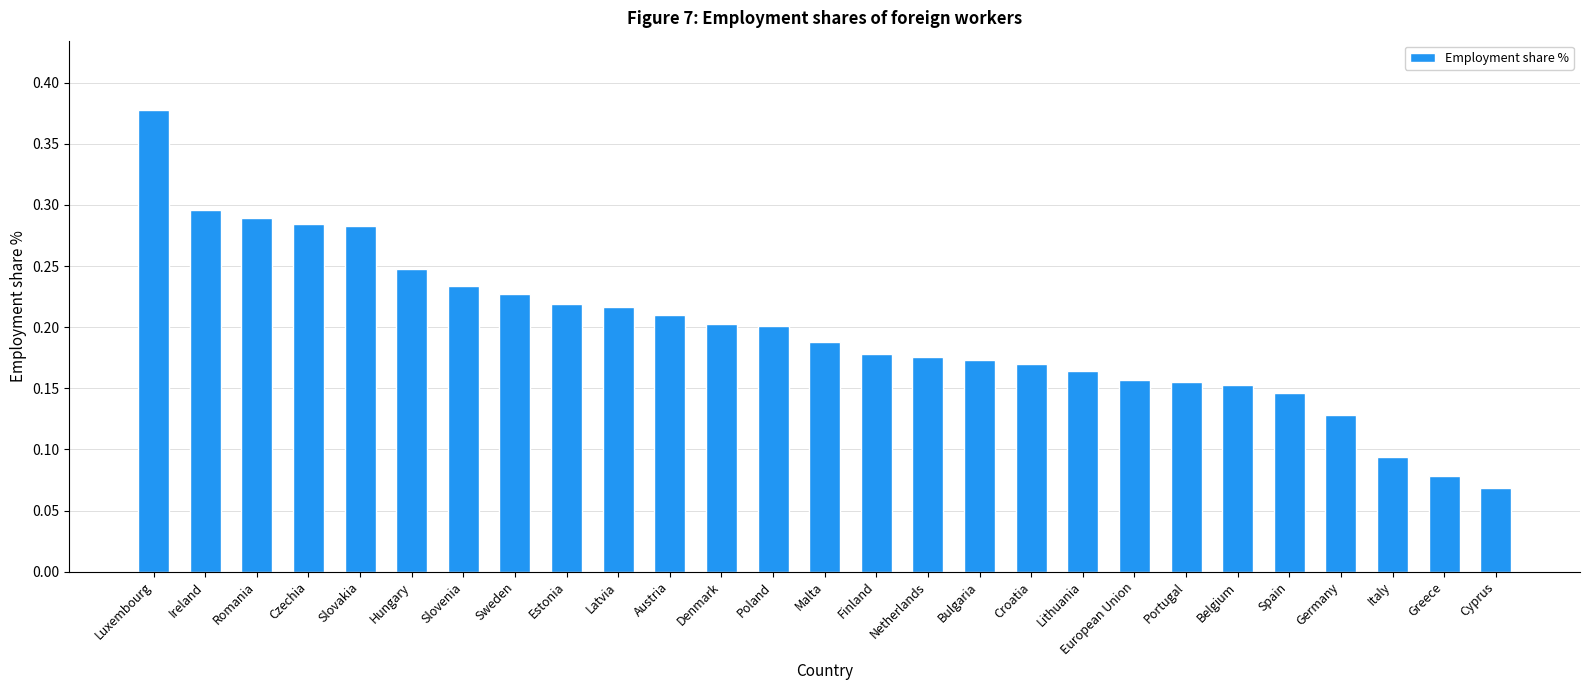

Which category has the highest value across all series?

Luxembourg